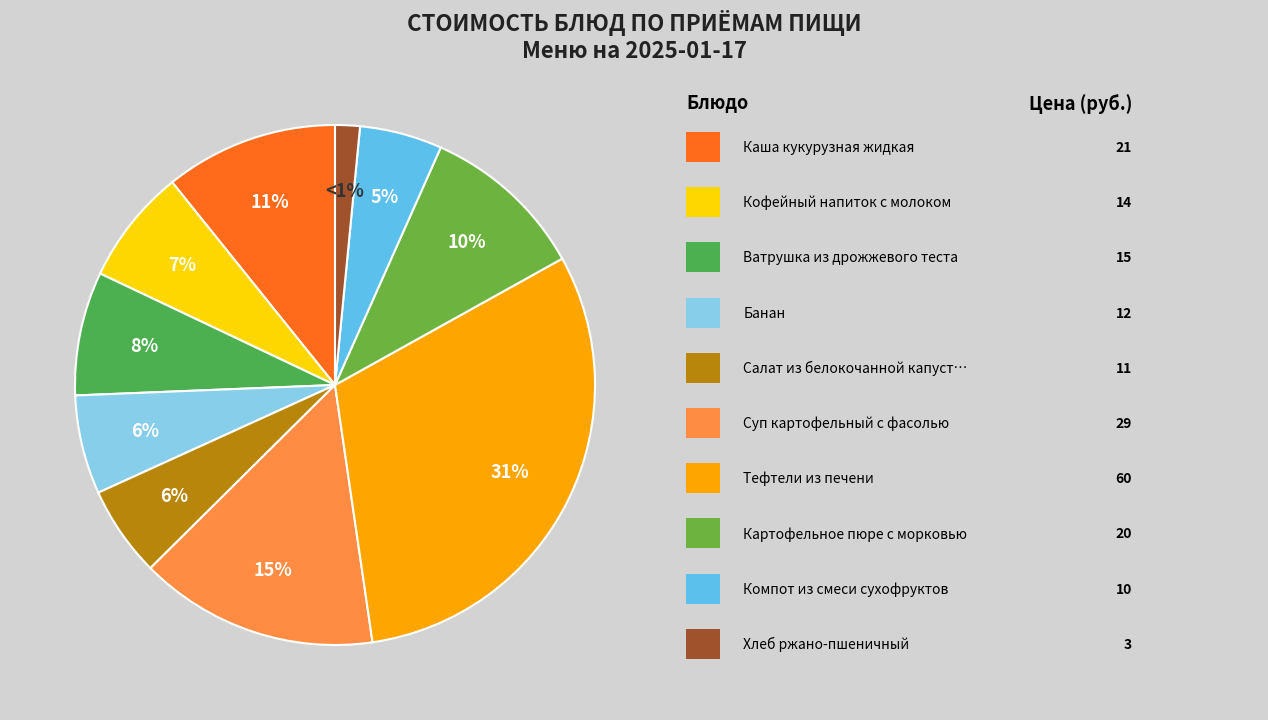

To the nearest percent, what portion does Салат из белокочанной капусты со свеклой represent?

6%